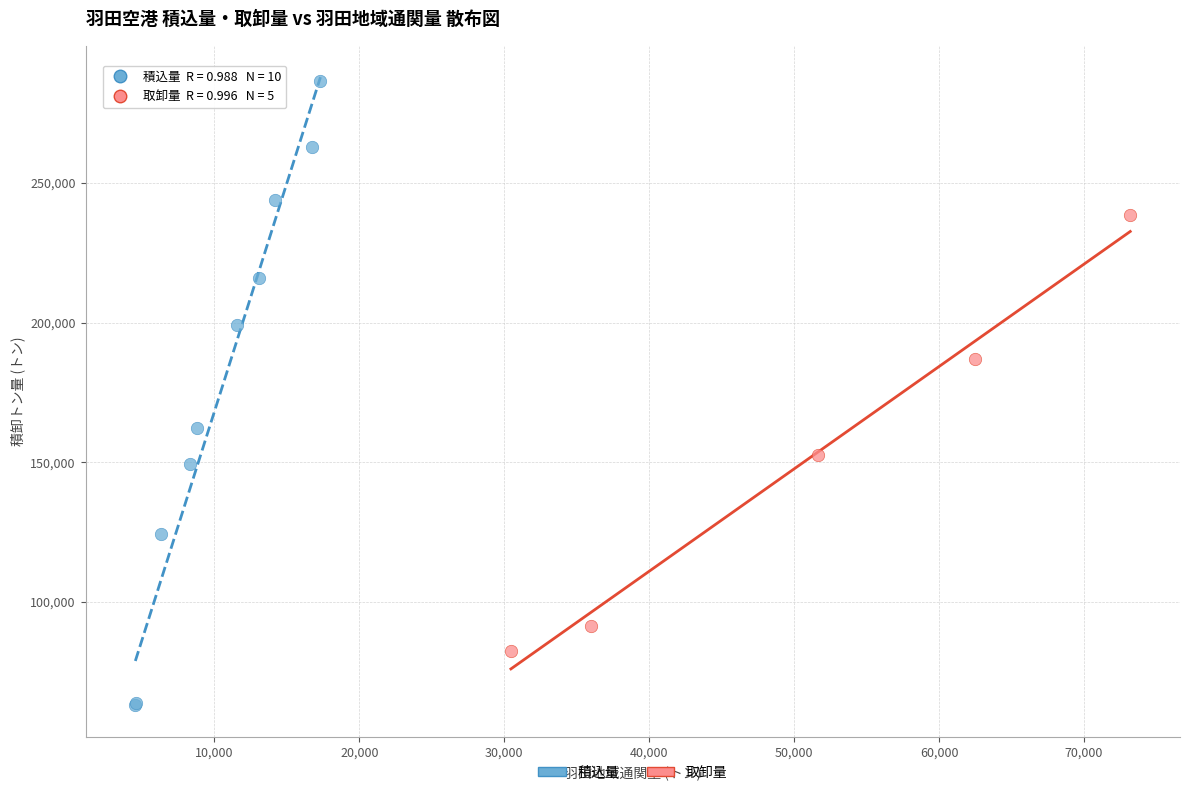

Which series has the widest spread of Y values?

積込量